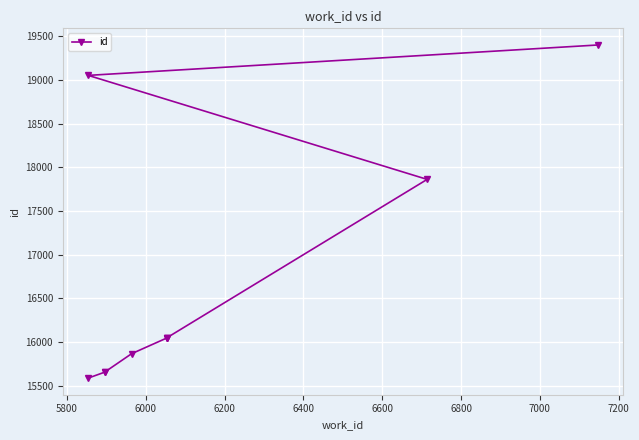

How many lines are shown in the chart?

1